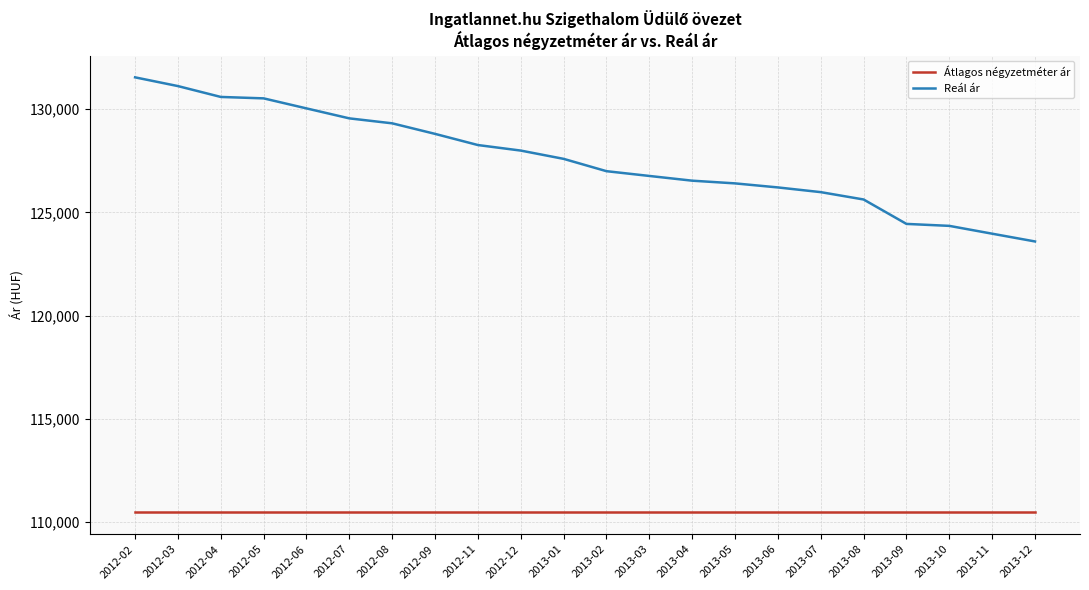

Which series has the widest spread of values?

Reál ár